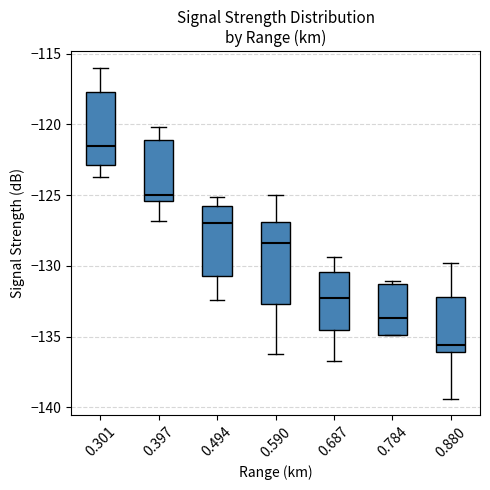

Reading left to right, transcribe this box plot: for each box, give where its median line is, the range the box spans, and where its two whiskers end, as read against the y-axis. The values are not printed on the chart, so give them approximately, as read against the axis.

0.301: median -121.5, box -123.0 to -117.5, whiskers -123.5 to -116.0
0.397: median -125.0, box -125.5 to -121.0, whiskers -127.0 to -120.0
0.494: median -127.0, box -130.5 to -126.0, whiskers -132.5 to -125.0
0.590: median -128.5, box -132.5 to -127.0, whiskers -136.0 to -125.0
0.687: median -132.5, box -134.5 to -130.5, whiskers -136.5 to -129.5
0.784: median -133.5, box -135.0 to -131.5, whiskers -135.0 to -131.0
0.880: median -135.5, box -136.0 to -132.0, whiskers -139.5 to -130.0